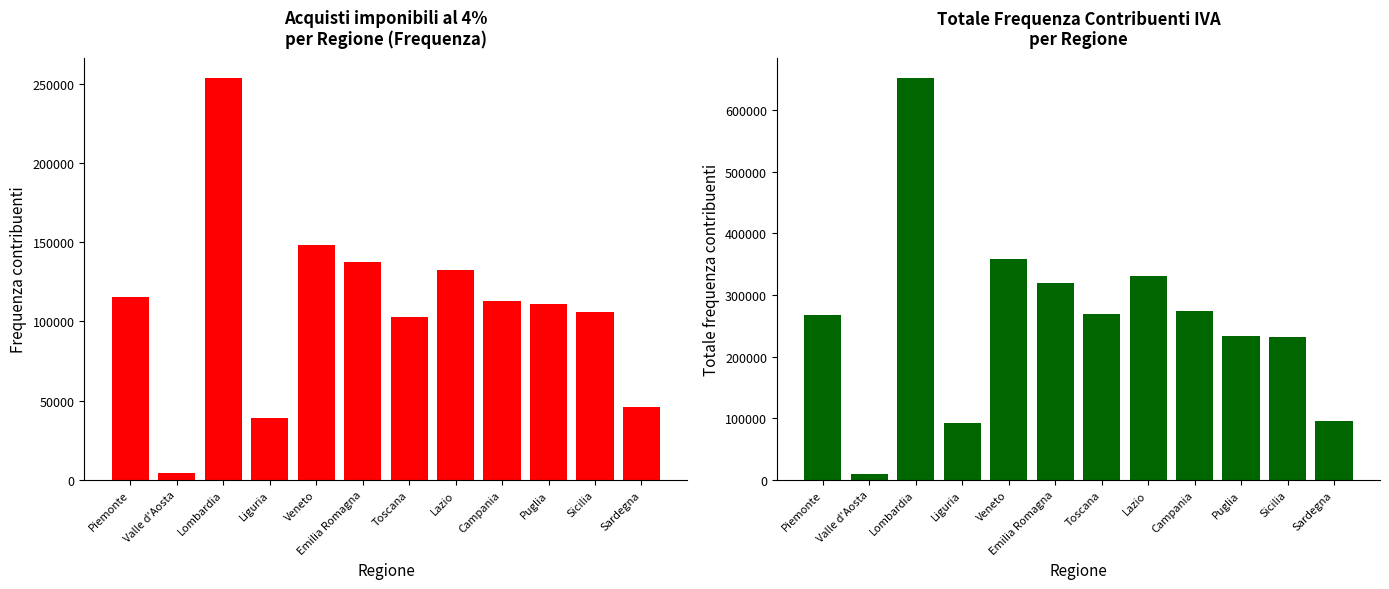

Reading right to left, what are all the values shown in this chart?

Freq. 4%: 46170	105681	111326	113014	132453	103055	137259	148563	39031	253512	4388	115698
Totale frequenza: 96142	232396	234085	274237	330208	268310	318638	357595	91440	651507	9565	268132